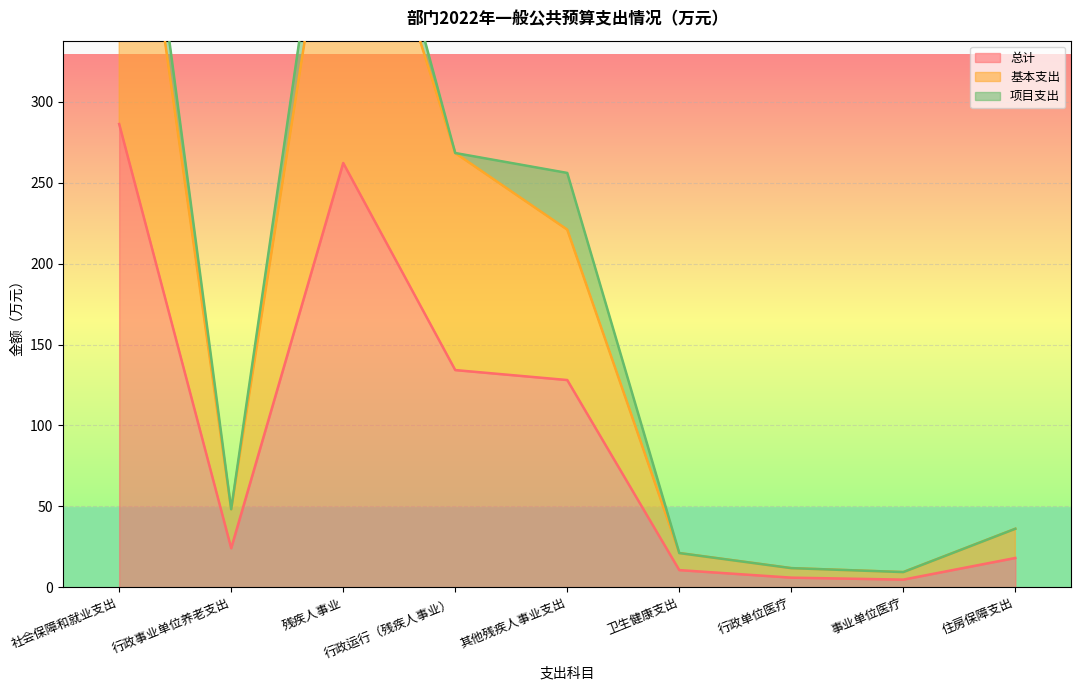

Read the 总计 value at 残疾人事业.

262.3